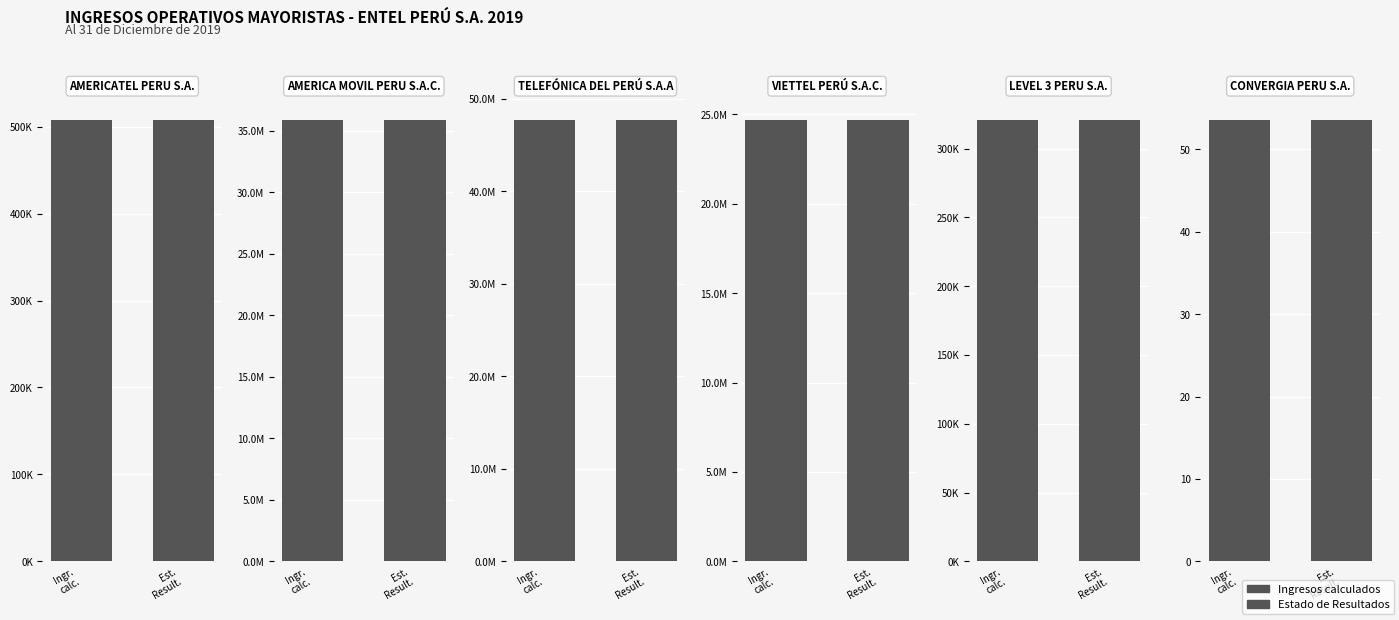

What is the lowest value of the Ingresos calculados series?

53.6